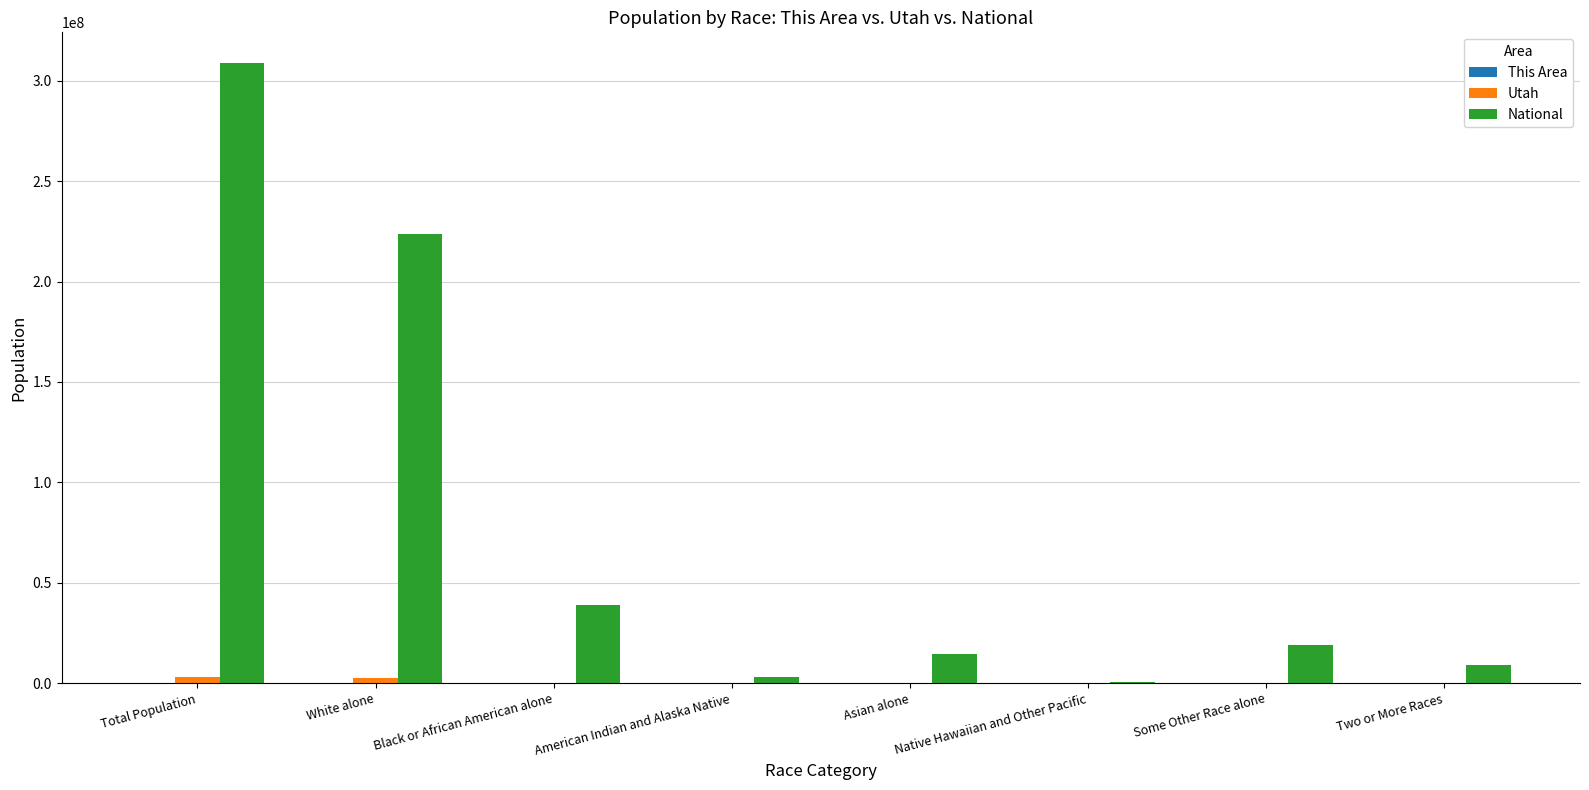

Between White alone and American Indian and Alaska Native, which series saw the biggest shift?

National